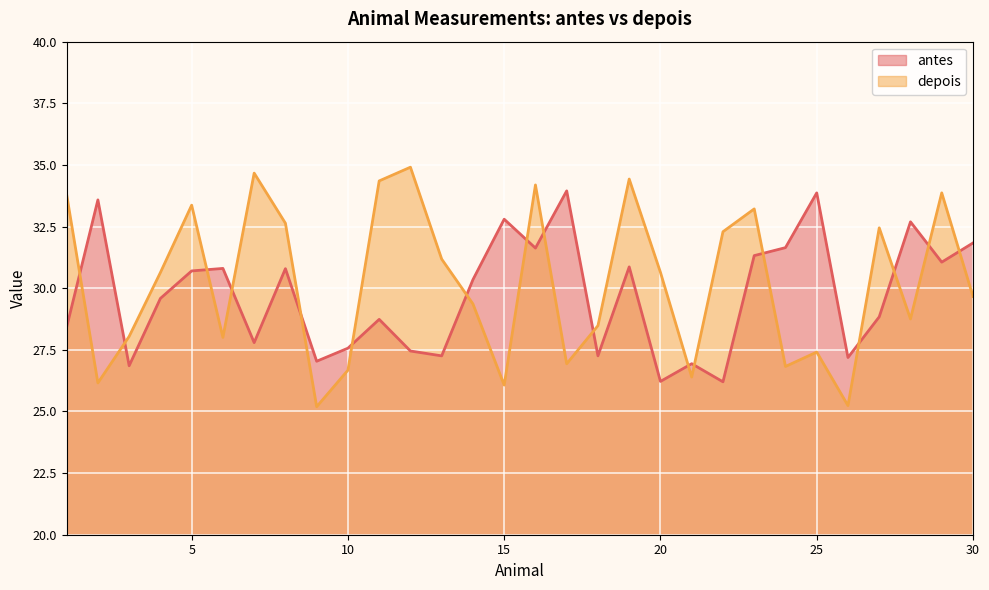

List the labels in order of antes value, largest first.

17, 25, 2, 15, 28, 30, 24, 16, 23, 29, 19, 6, 8, 5, 14, 4, 27, 11, 1, 7, 10, 12, 18, 13, 26, 9, 21, 3, 20, 22